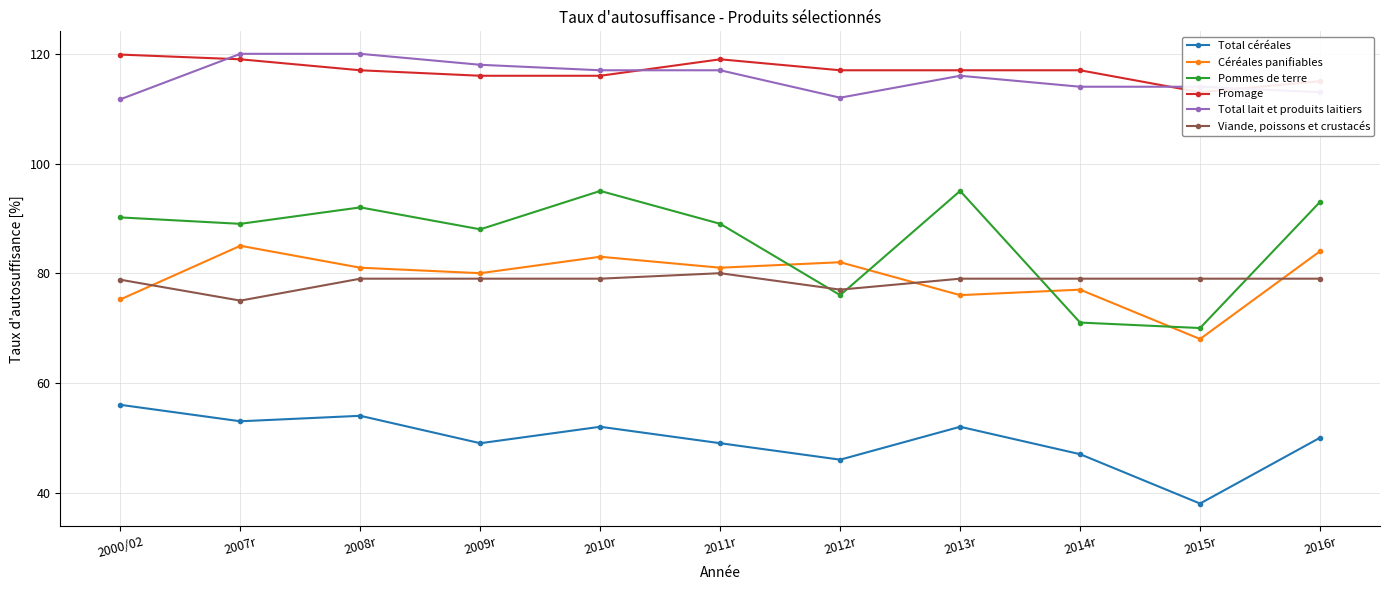

In Viande, poissons et crustacés, how many points are higher than both neighbors (excluding endpoints)?

1